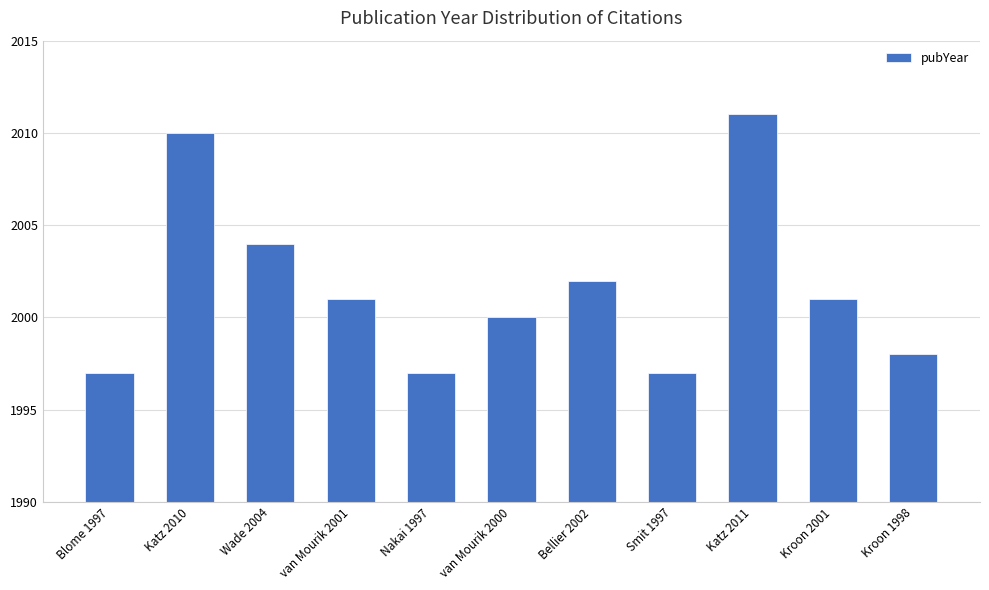

The chart shows a value of 1997 at Nakai 1997. True or false?

True